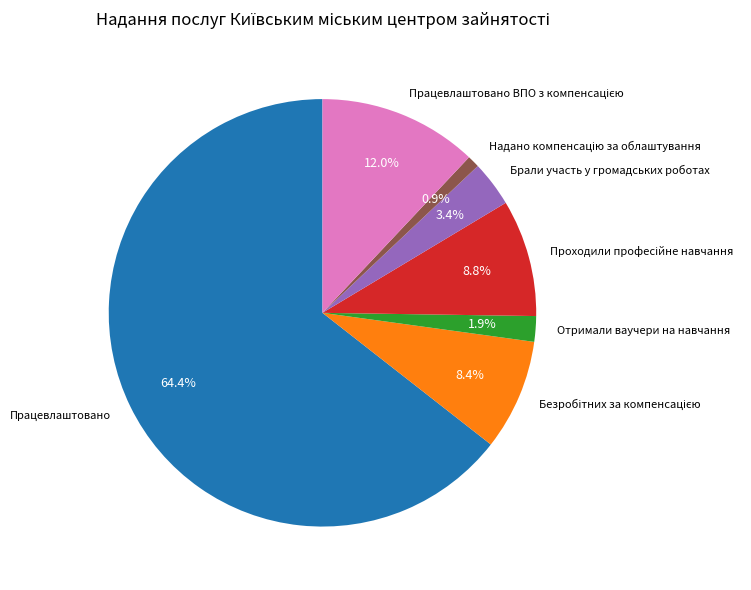

What is the largest slice in the pie chart?

Працевлаштовано